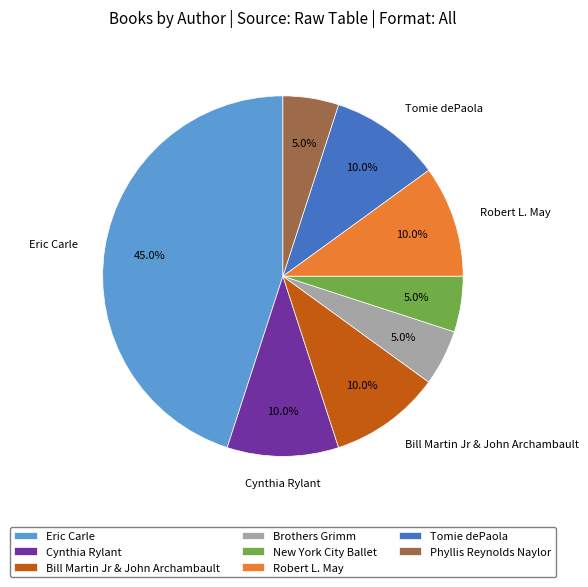

Which has a higher value, Cynthia Rylant or Eric Carle?

Eric Carle